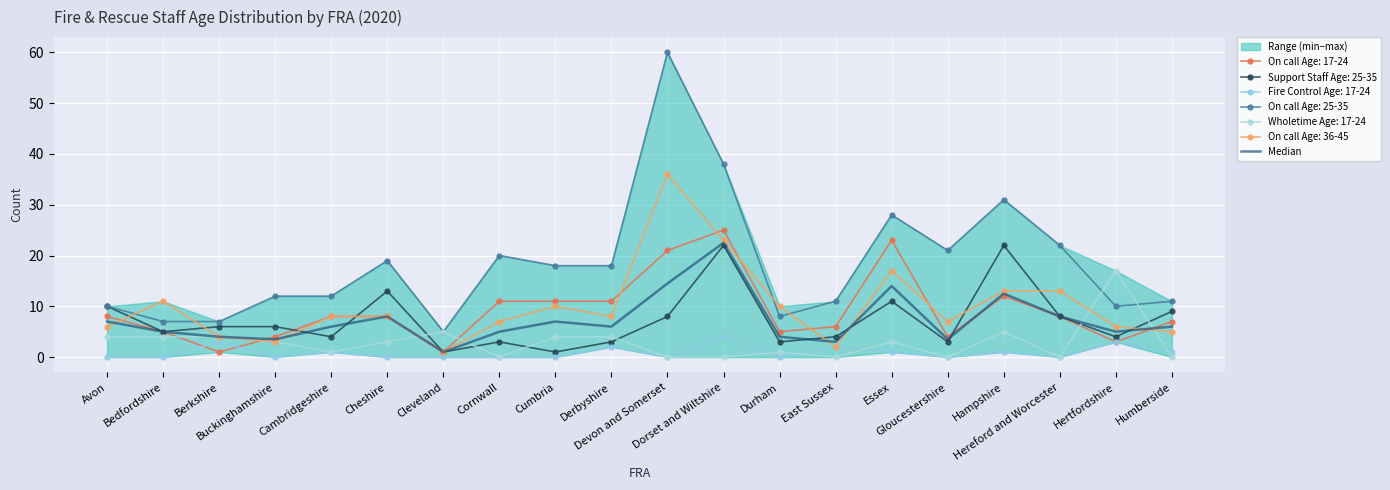

What is the change in value from Devon and Somerset to Hertfordshire?

-9.5